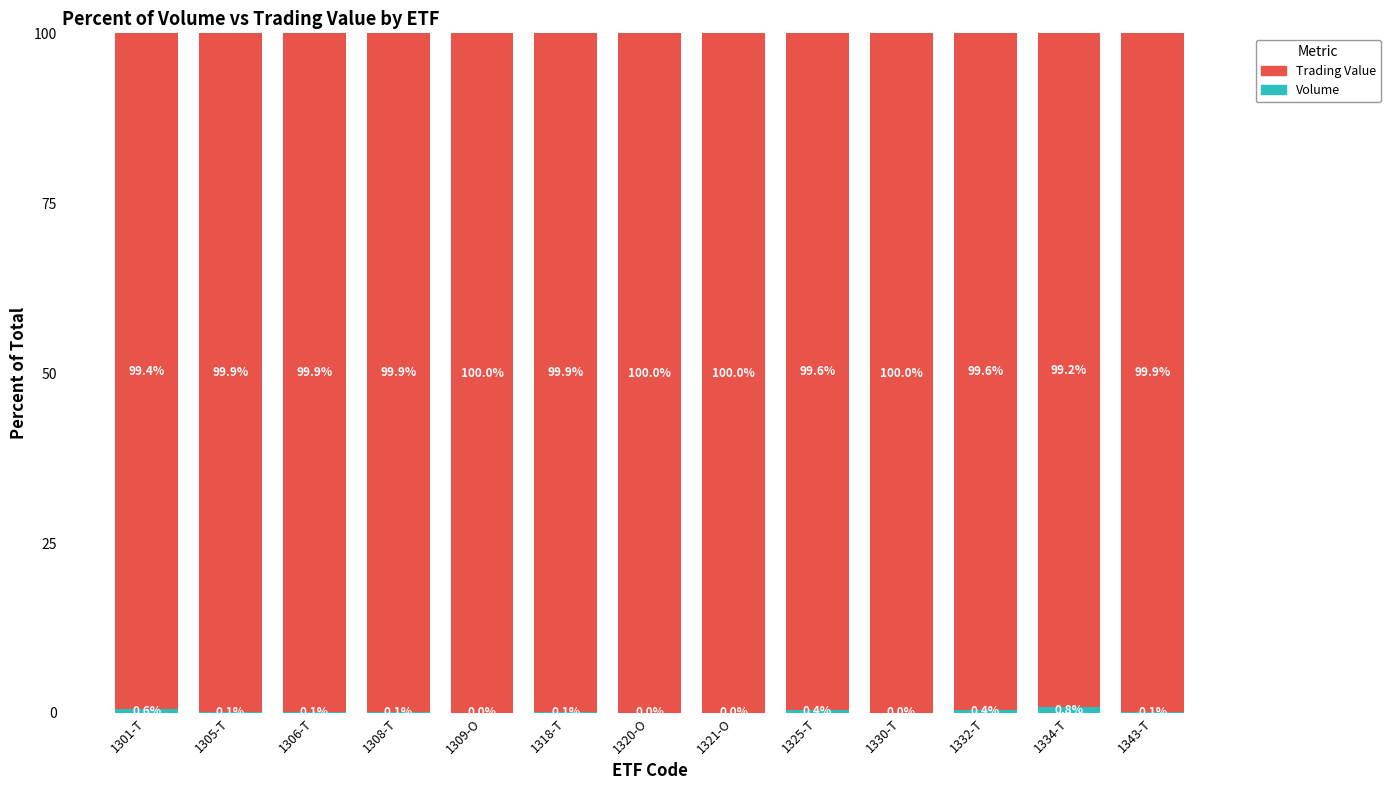

What is the total value across all series at 1321-O?

100.0